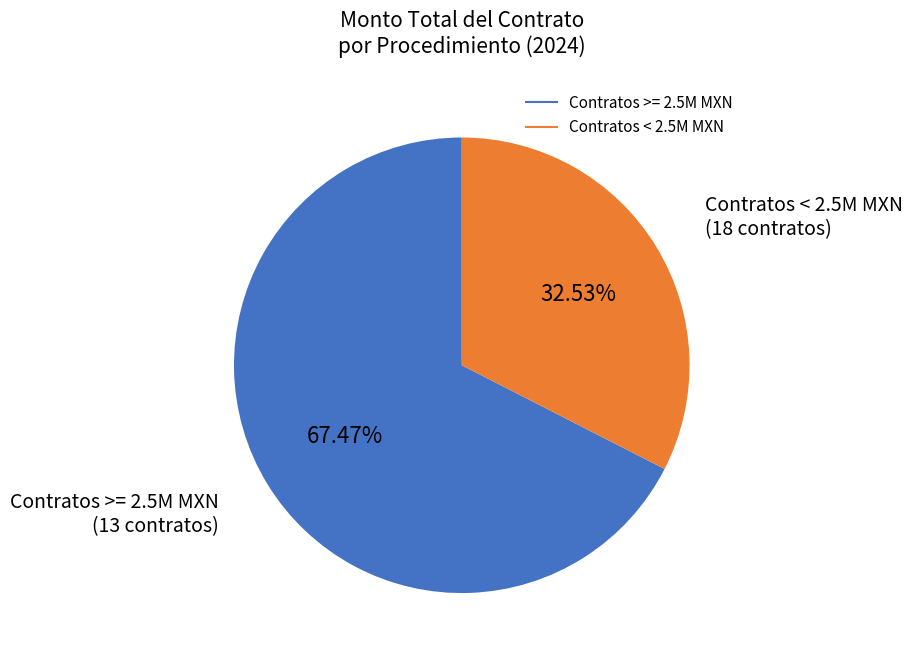

Is there a majority slice in this chart?

Yes